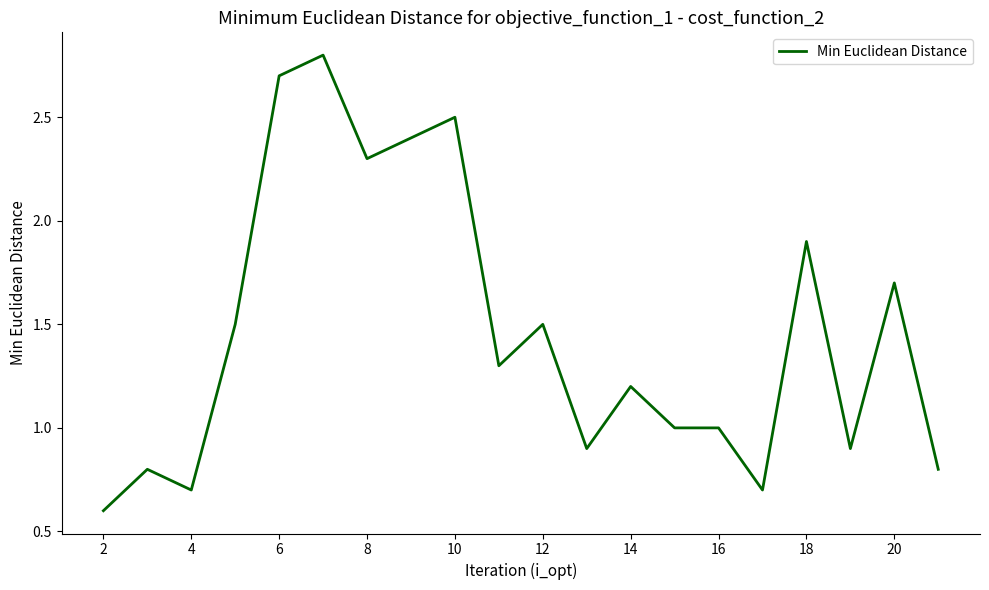

What is the average value?

1.5